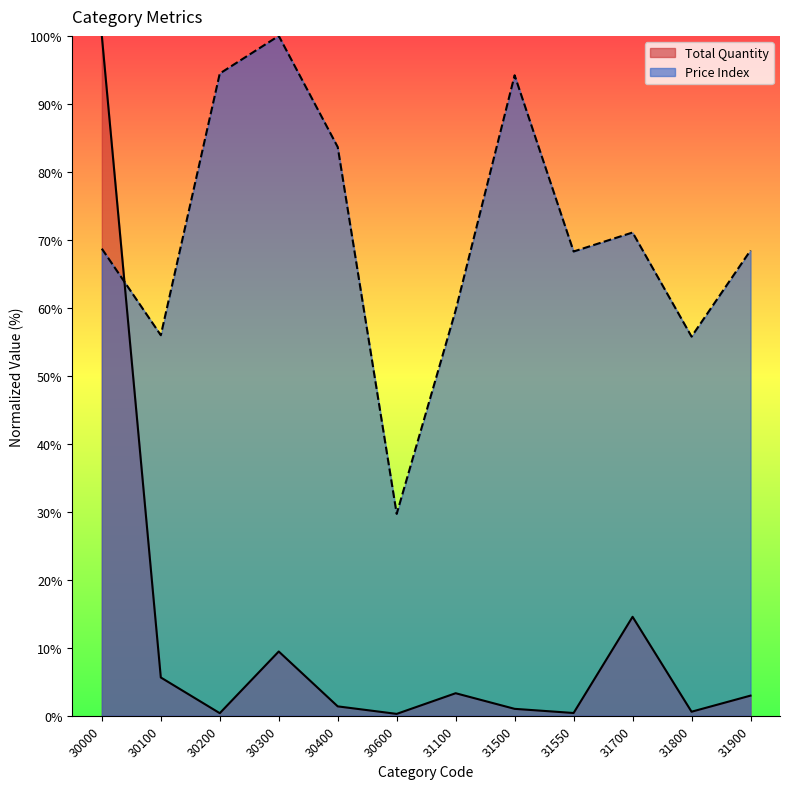

What is the minimum value for Price Index?

29.7